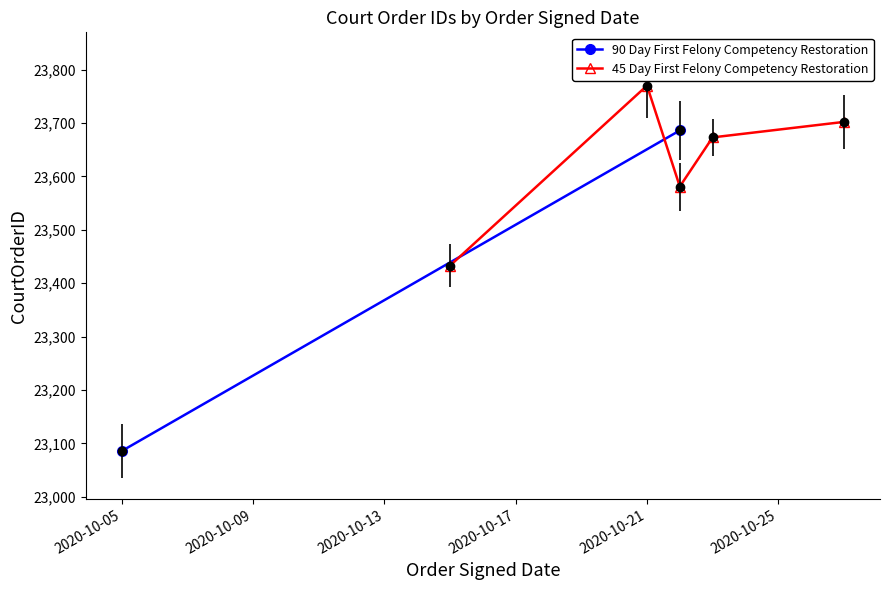

How many interior local valleys does the 45 Day First Felony Competency Restoration series have?

1